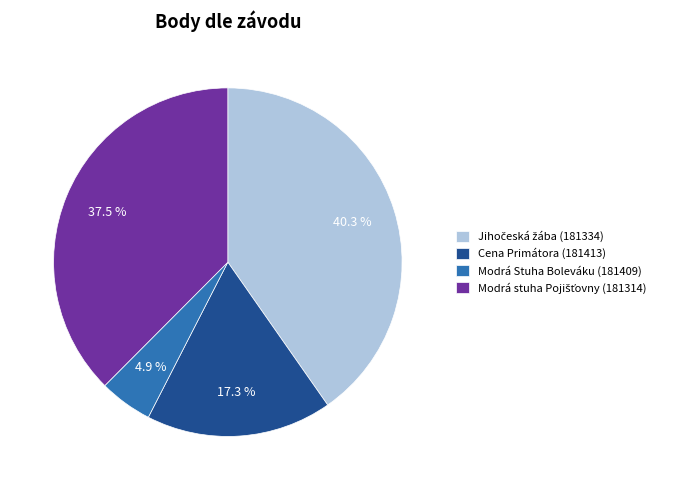

To the nearest percent, what is the average slice percentage?

25%